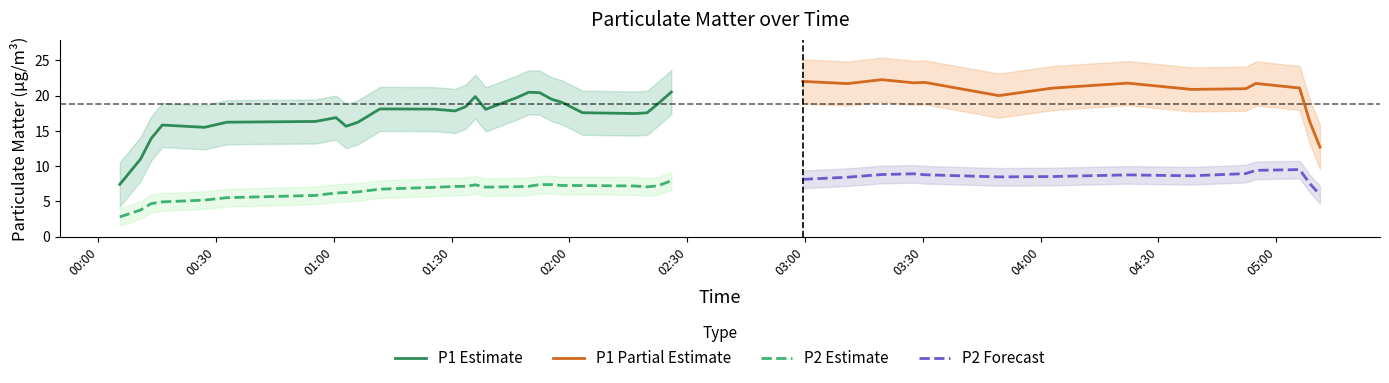

What is the value of the P2 point at the 17th from the left?

7.5